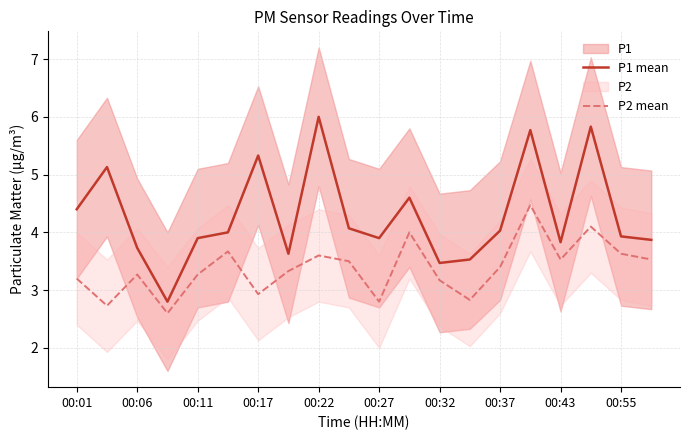

What is the maximum value for P1 mean?

6.0